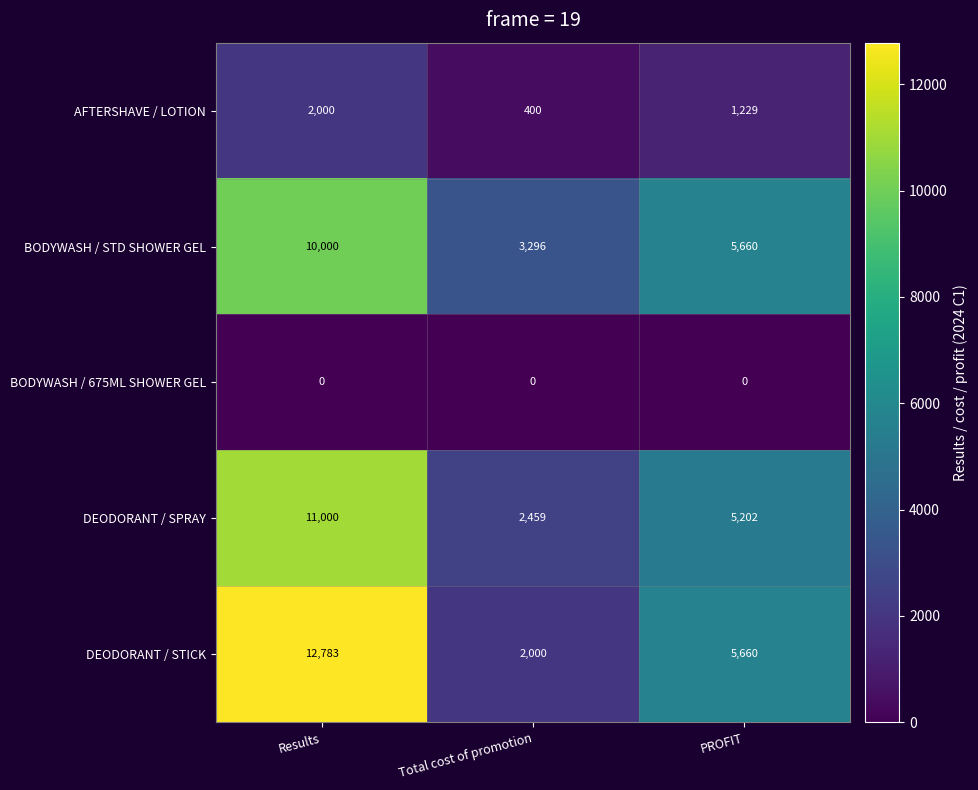

What is the difference between the second highest and minimum values in the BODYWASH / STD SHOWER GEL series?

2364